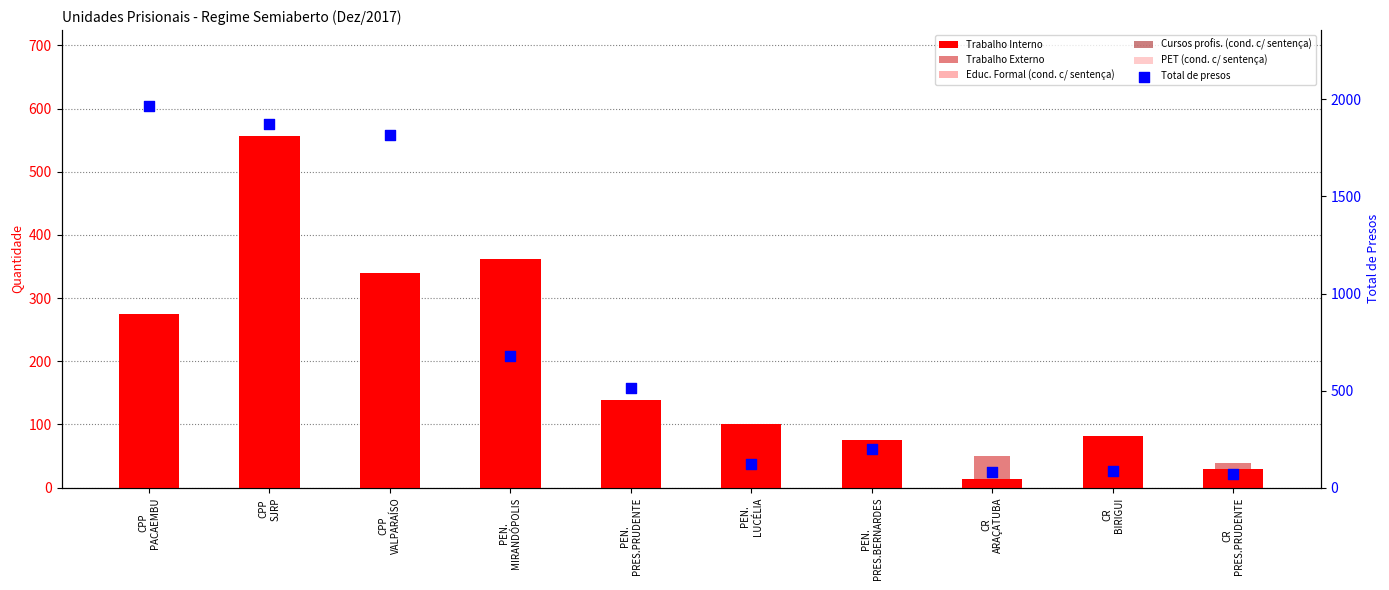

What is the total value across all series at CPP
VALPARAÍSO?

2300